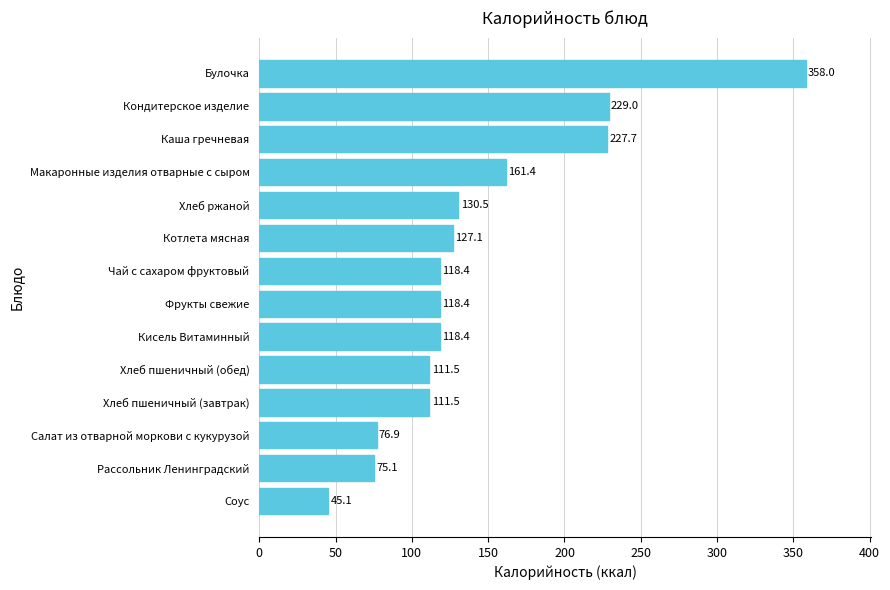

Which label corresponds to the smallest value in the chart?

Соус